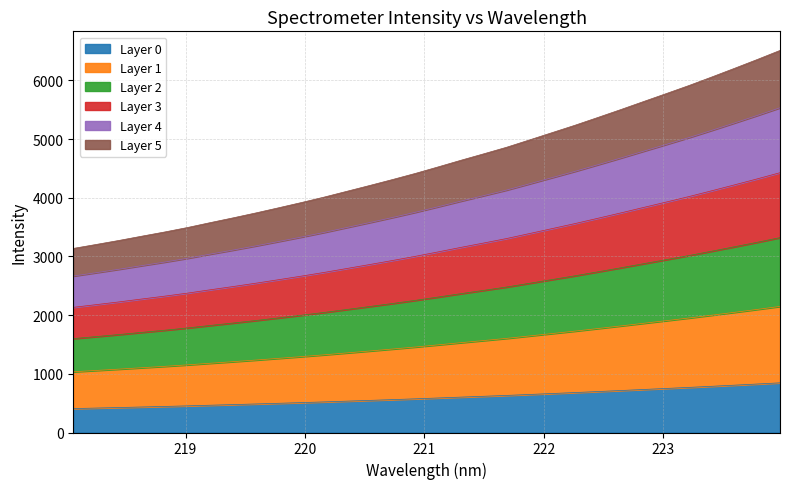

Does the chart display data point markers on the line(s)?

No